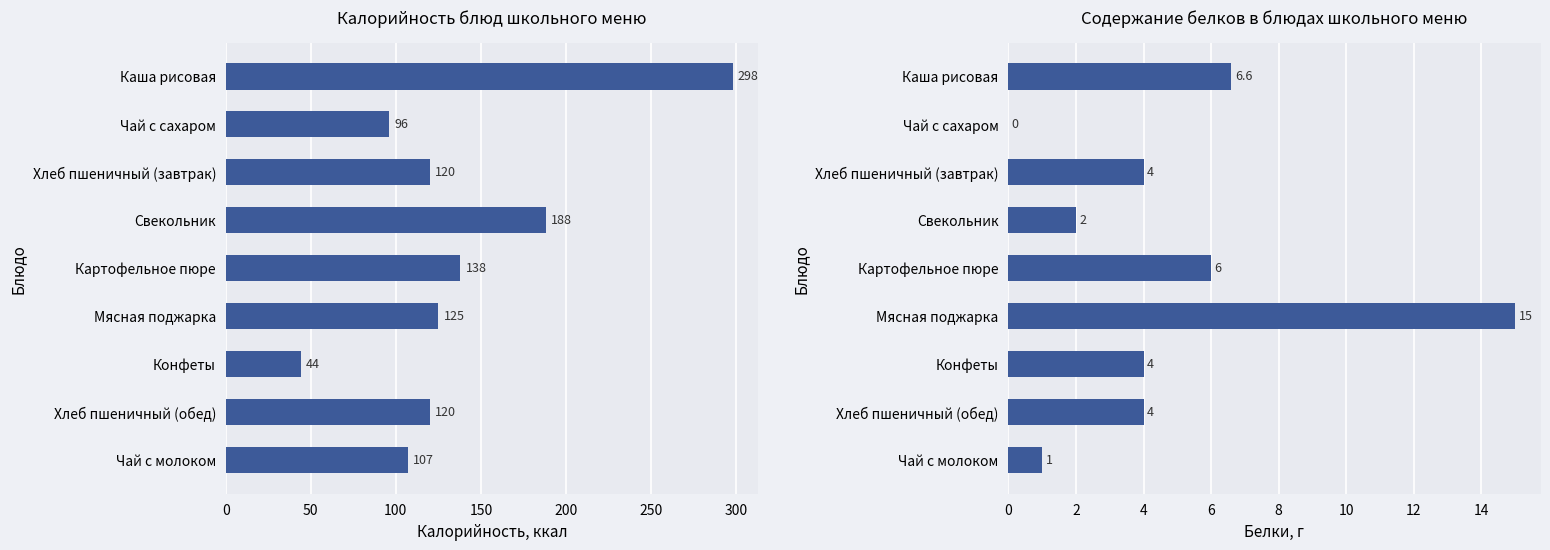

At Картофельное пюре, list the series in order from largest to smallest.

Калорийность, Белки